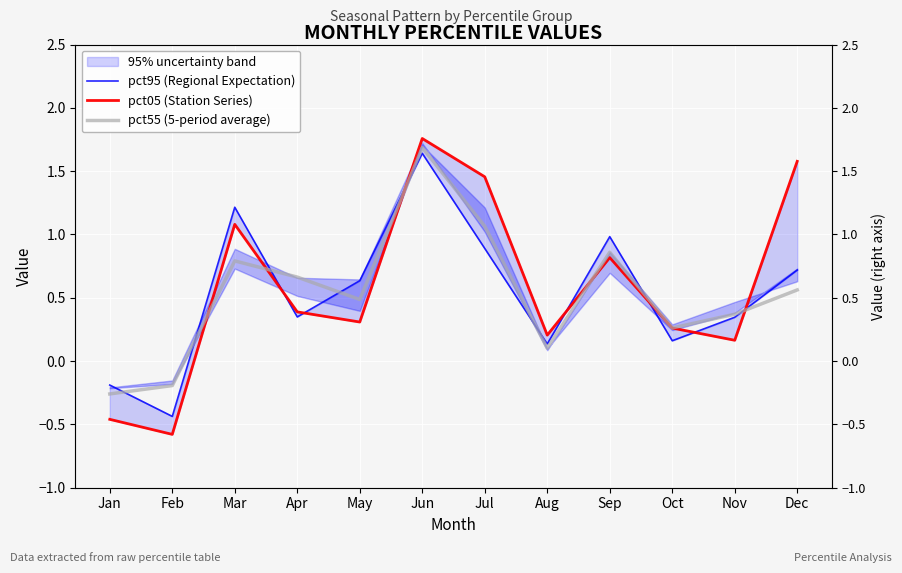

Reading right to left, transcribe all the data shown in this chart.

pct95 (Regional Expectation): 0.7	0.3	0.2	1.0	0.1	0.9	1.6	0.6	0.3	1.2	-0.4	-0.2
pct05 (Station Series): 1.6	0.2	0.3	0.8	0.2	1.5	1.8	0.3	0.4	1.1	-0.6	-0.5
pct55 (5-period average): 0.6	0.4	0.3	0.9	0.1	1.1	1.7	0.5	0.7	0.8	-0.2	-0.3